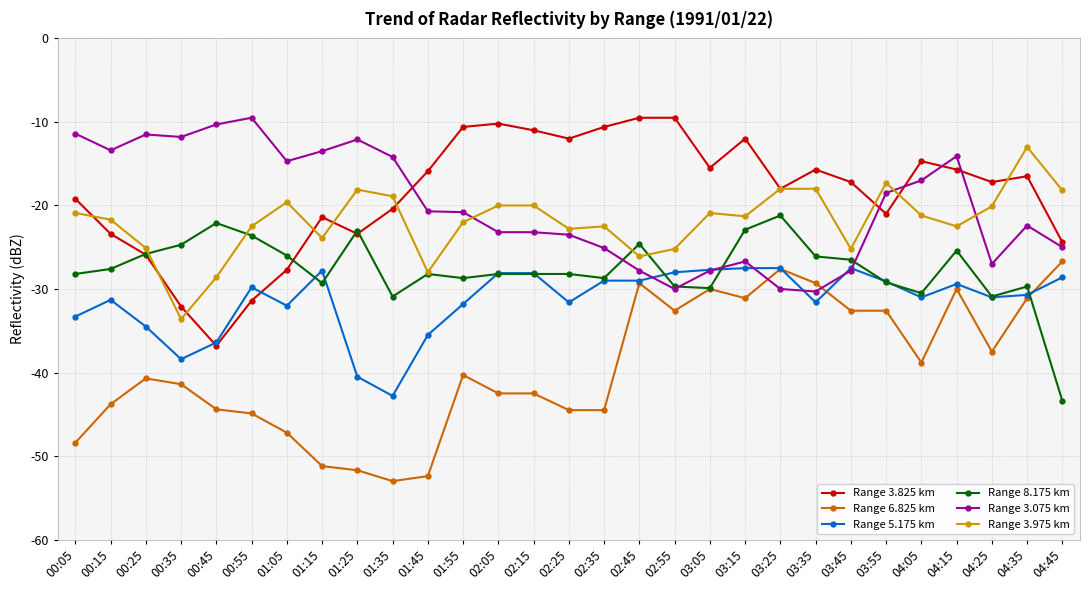

What is the total value across all series at 00:15?

-161.2